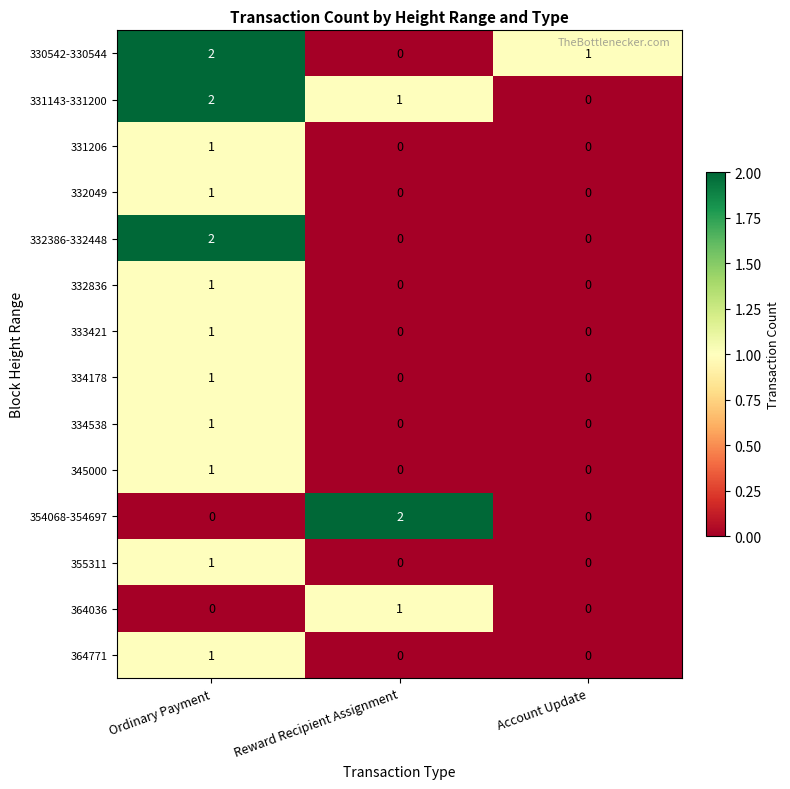

Count the 334178 values in the range 0 to 1.

3